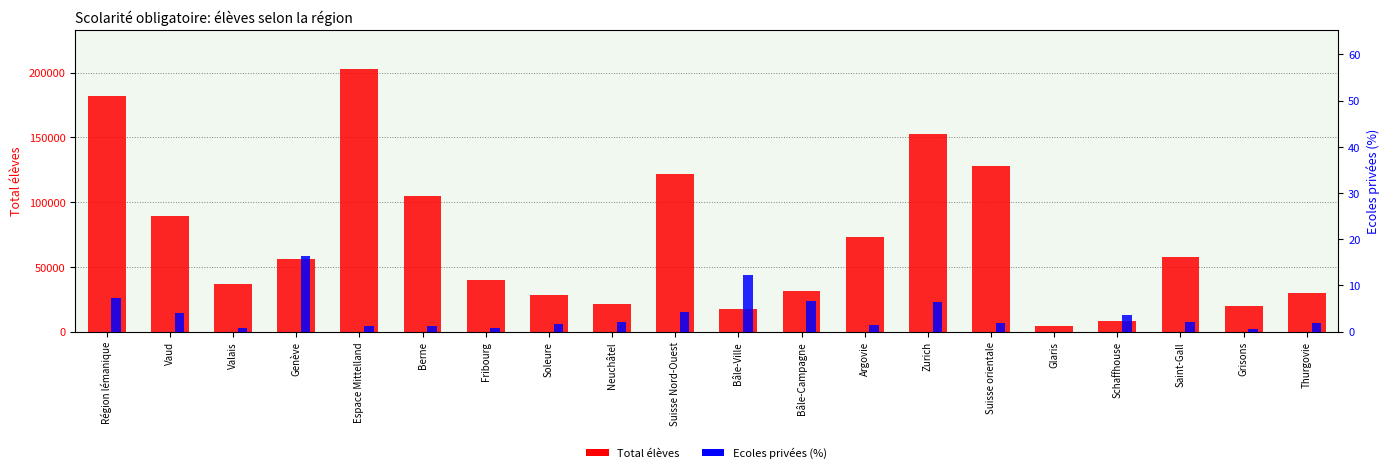

Rank the categories by Total élèves value from lowest to highest.

Glaris, Schaffhouse, Bâle-Ville, Grisons, Neuchâtel, Soleure, Thurgovie, Bâle-Campagne, Valais, Fribourg, Genève, Saint-Gall, Argovie, Vaud, Berne, Suisse Nord-Ouest, Suisse orientale, Zurich, Région lémanique, Espace Mittelland